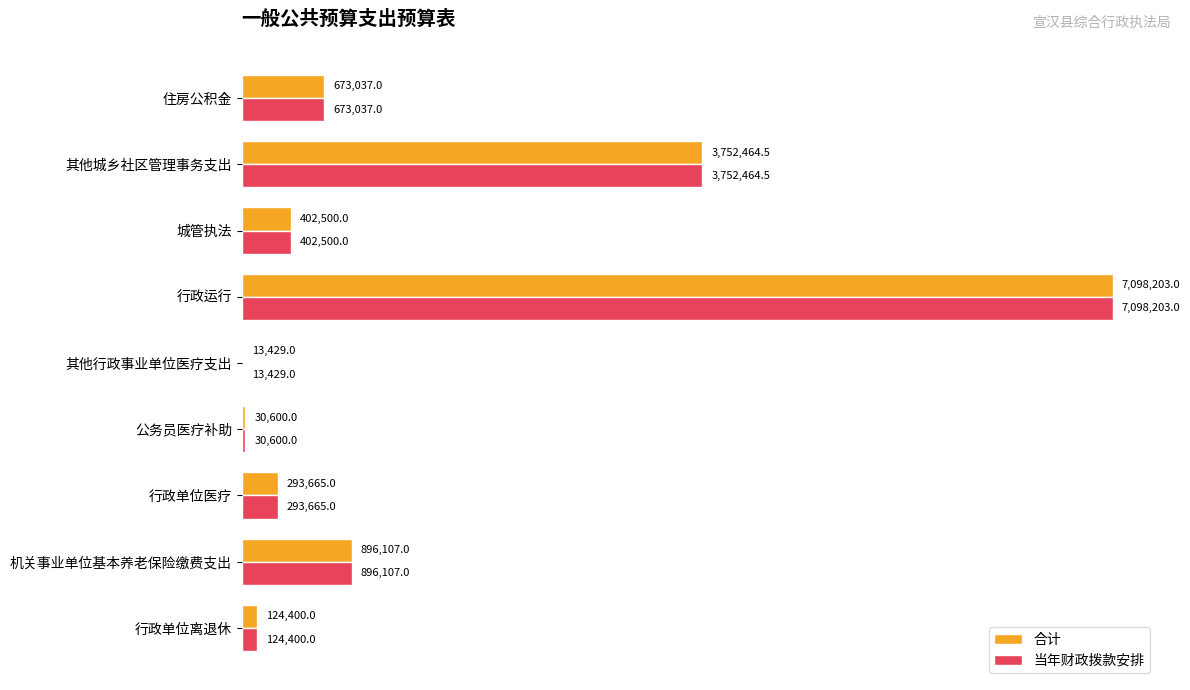

What are all the series names shown in the legend?

合计, 当年财政拨款安排